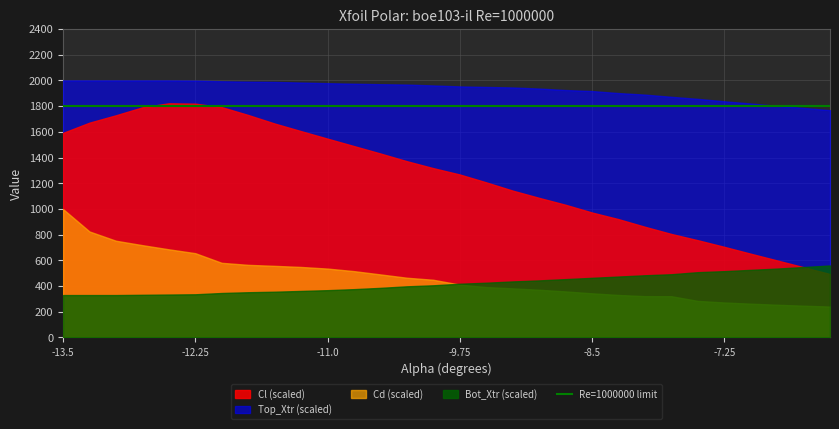

At how many categories does at least one series exceed 0?

30